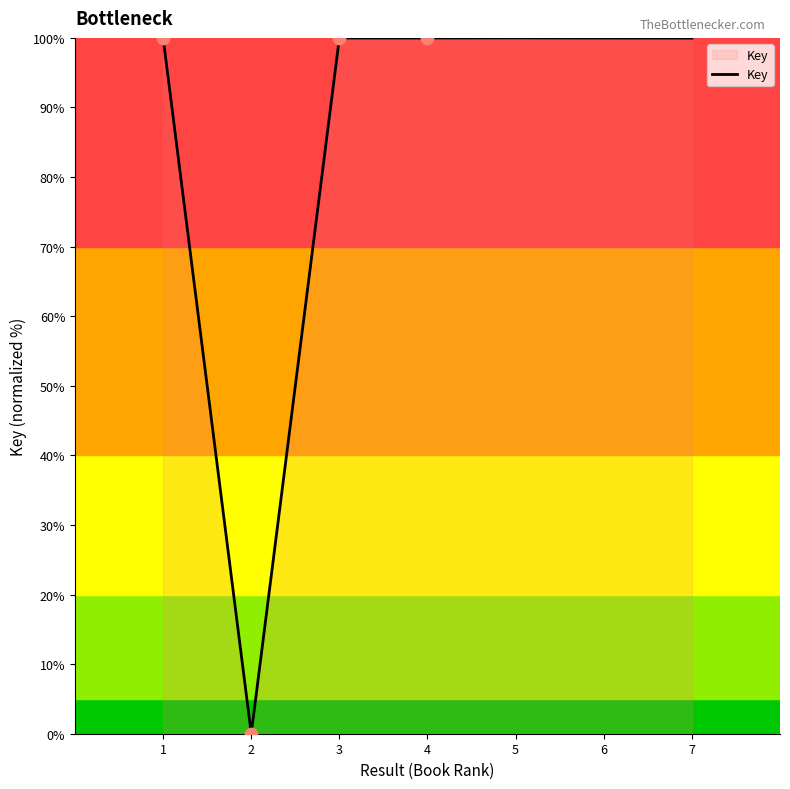

Which has a higher value, 2 or 3?

3